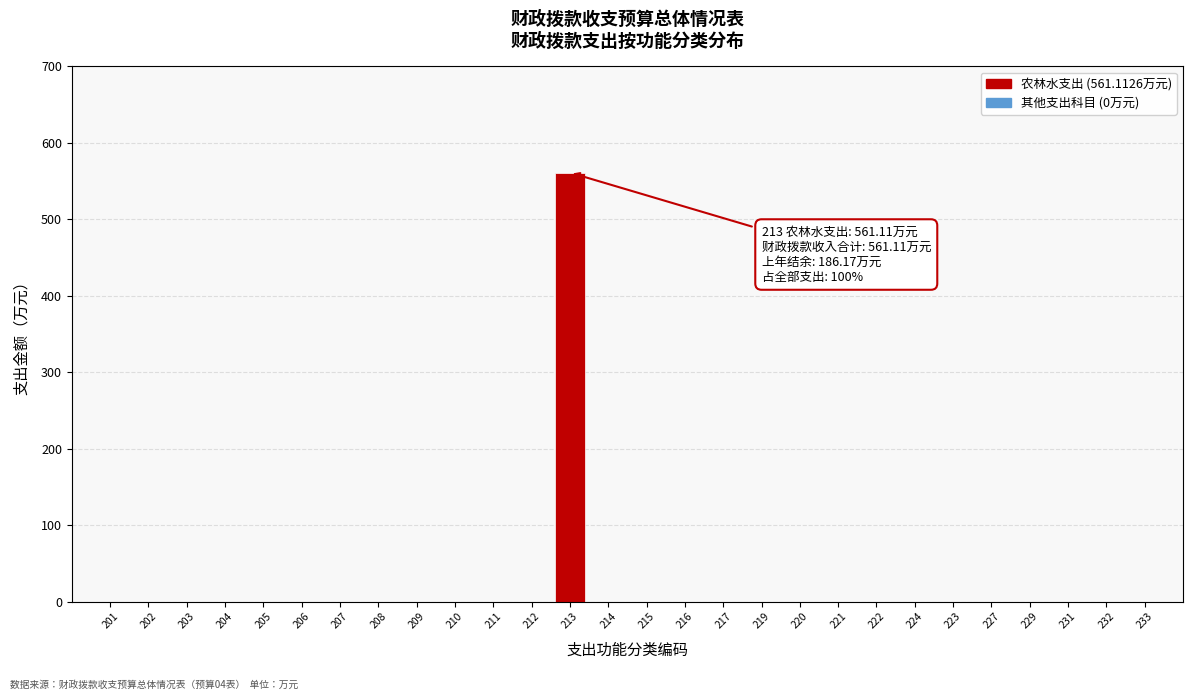

Reading left to right, what are all the values shown in this chart?

201=0.0	202=0.0	203=0.0	204=0.0	205=0.0	206=0.0	207=0.0	208=0.0	209=0.0	210=0.0	211=0.0	212=0.0	213=561.1	214=0.0	215=0.0	216=0.0	217=0.0	219=0.0	220=0.0	221=0.0	222=0.0	224=0.0	223=0.0	227=0.0	229=0.0	231=0.0	232=0.0	233=0.0